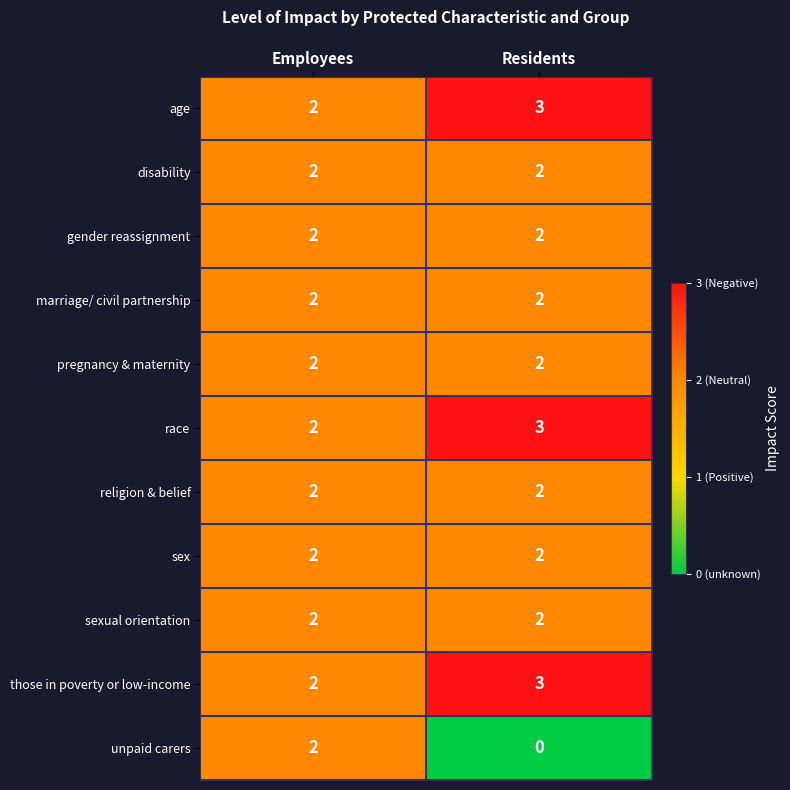

At how many categories does at least one series exceed 1?

2